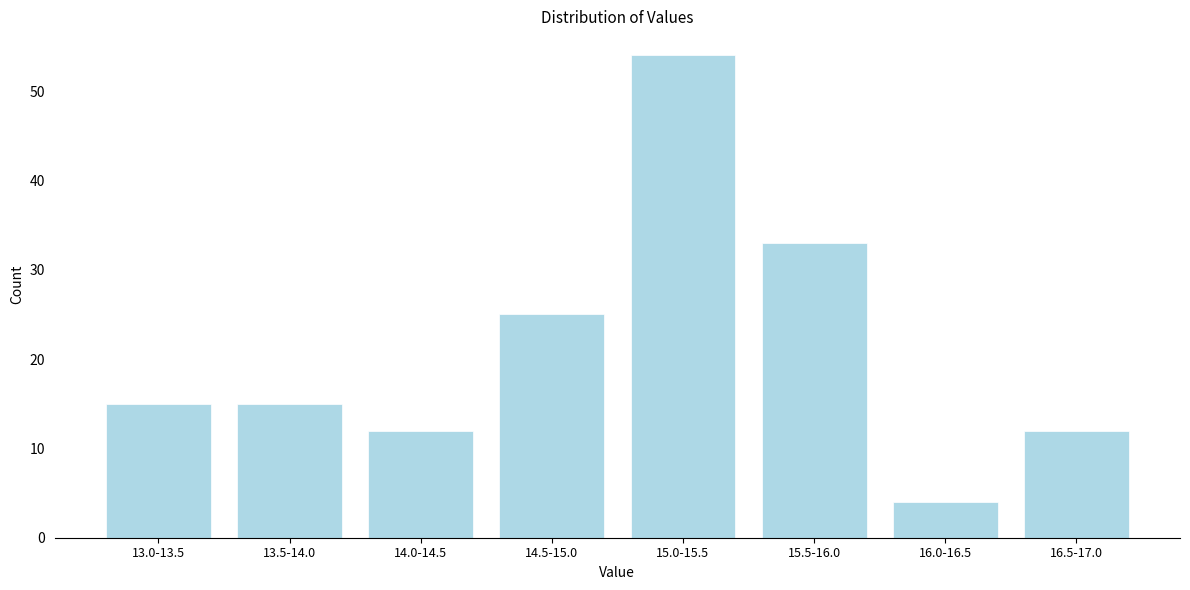

Reading right to left, what are all the values shown in this chart?

12	4	33	54	25	12	15	15